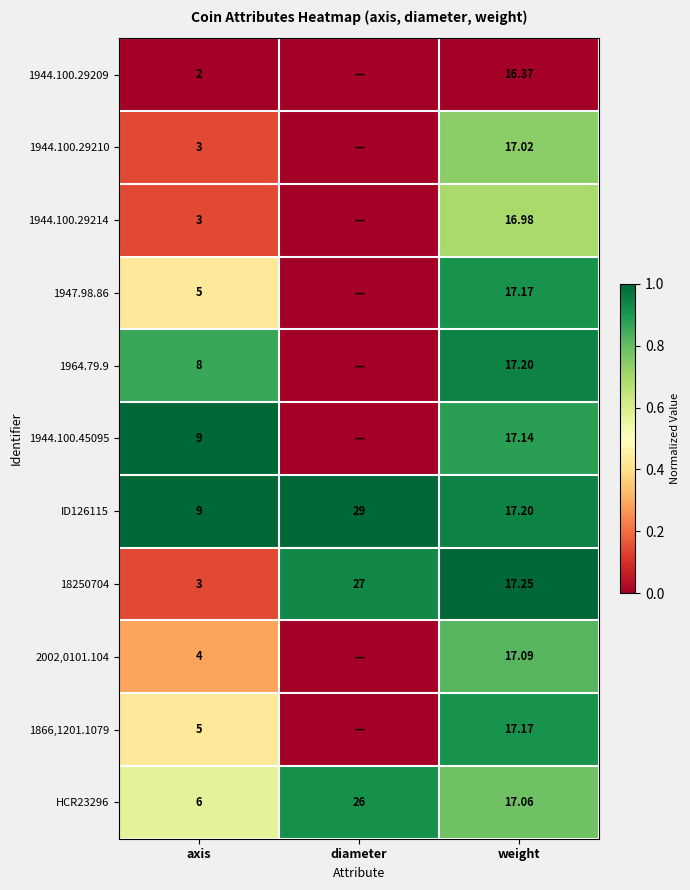

At which label does HCR23296 first exceed 17?

diameter